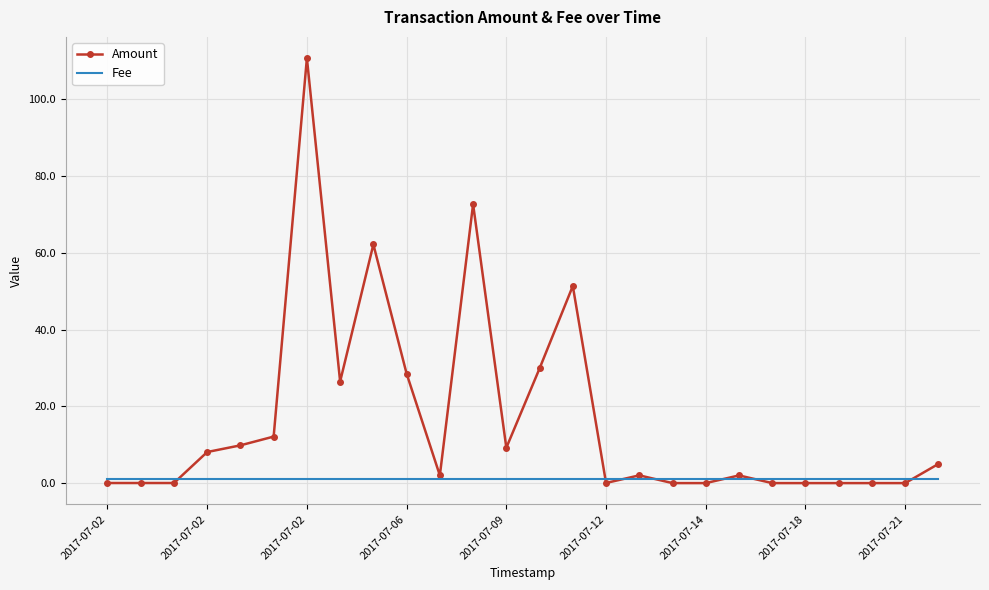

Rank the series by their average value, from highest to lowest.

Amount, Fee